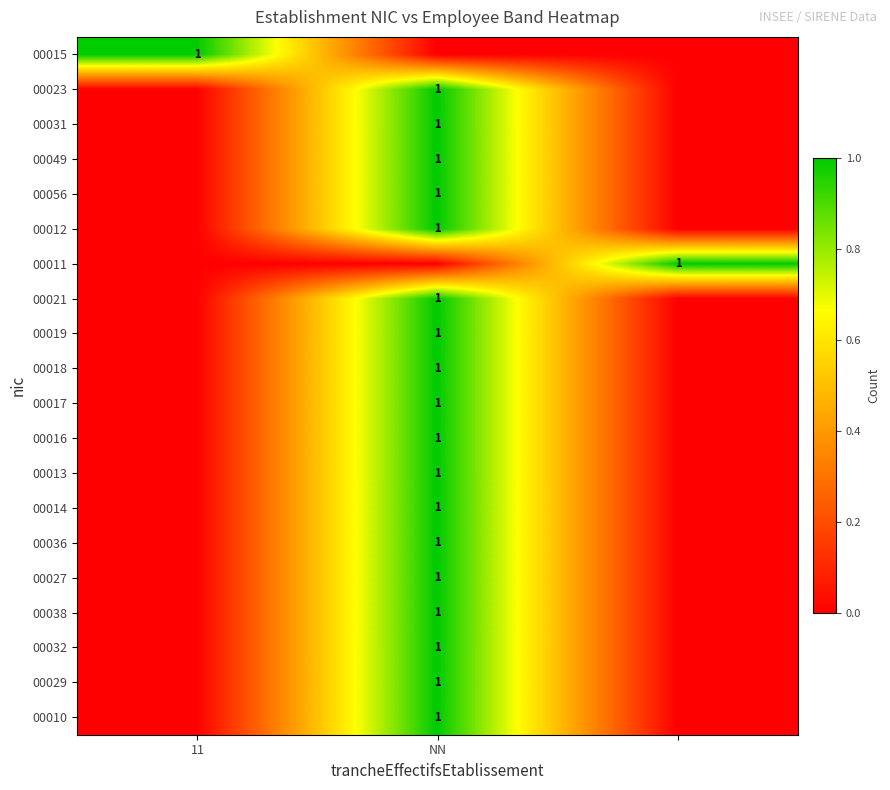

What is the difference between the highest and lowest values at 11?

1